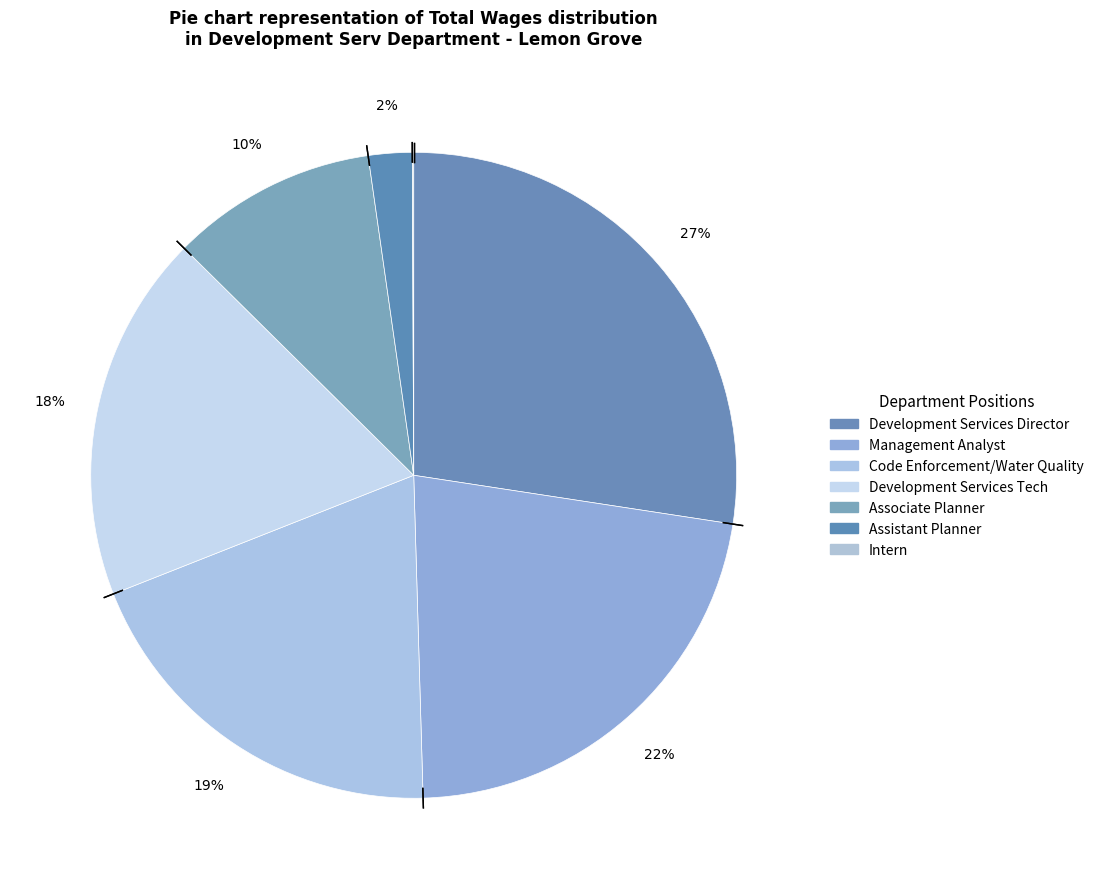

Approximately how many times larger is the value at Assistant Planner compared to Management Analyst?

0.1